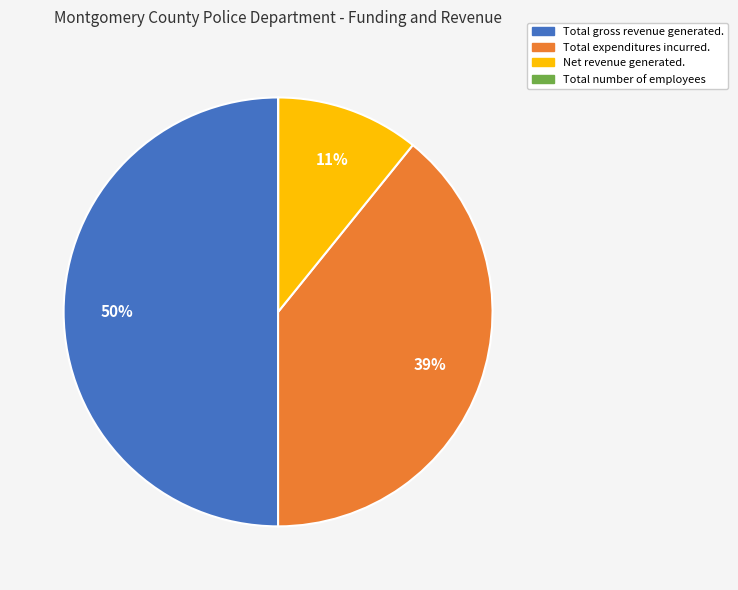

Which category has the biggest portion of the pie?

Total gross revenue generated.